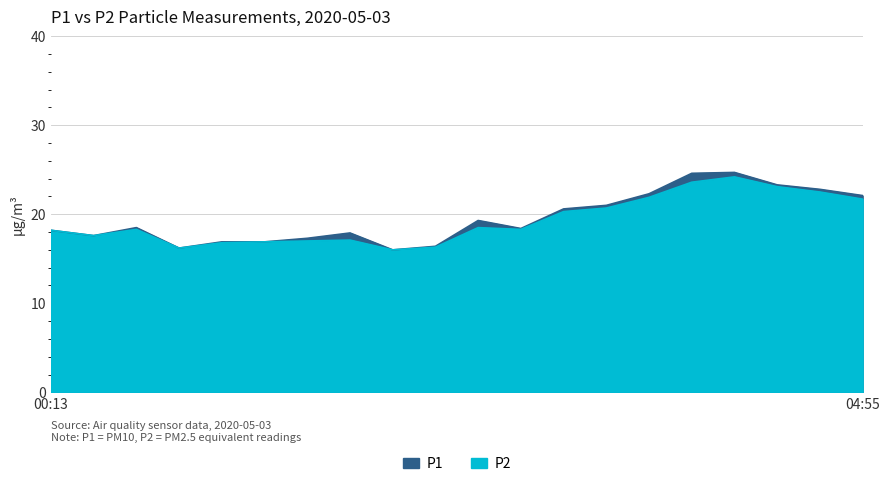

What is the average value of the P1 series?

19.6